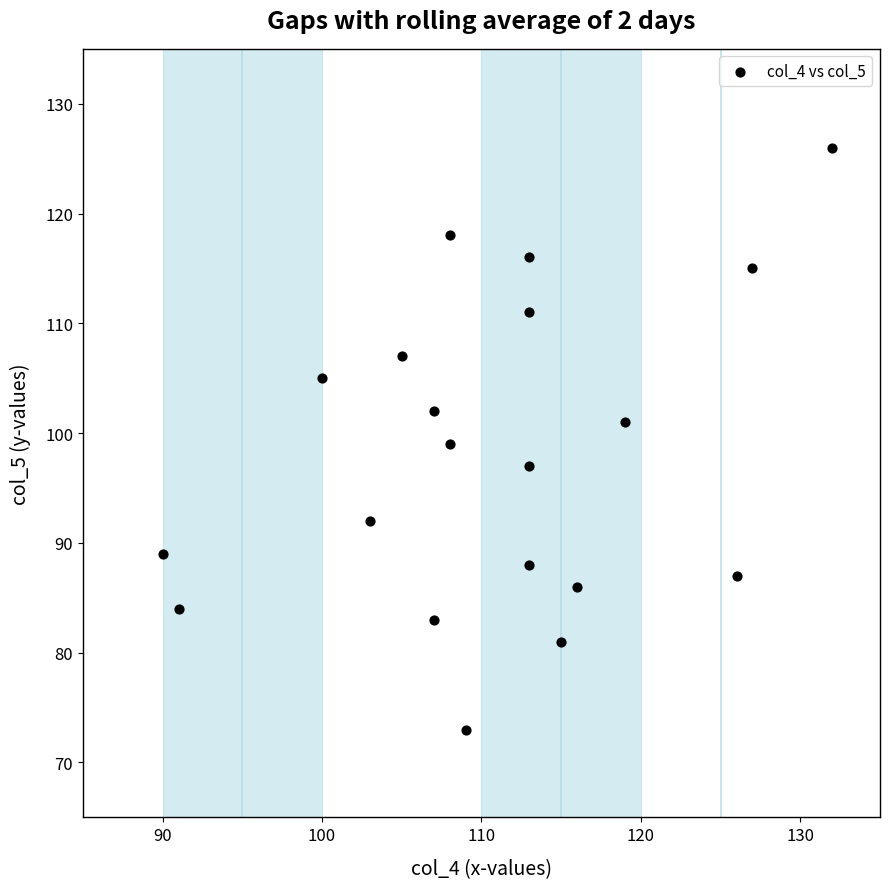

What is the range of Y values (max minus min)?

53